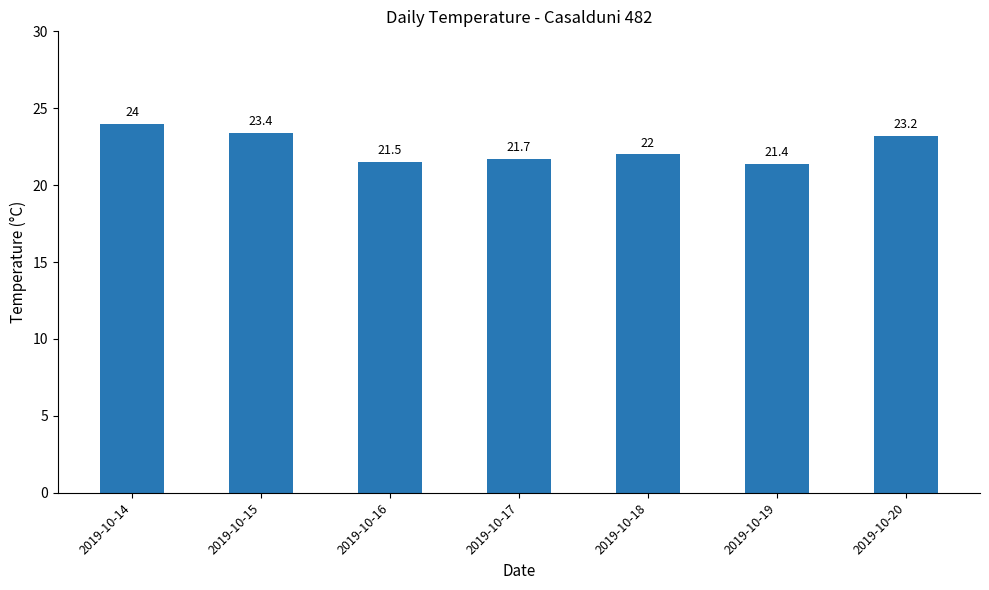

Rank the categories by value from highest to lowest.

2019-10-14, 2019-10-15, 2019-10-20, 2019-10-18, 2019-10-17, 2019-10-16, 2019-10-19